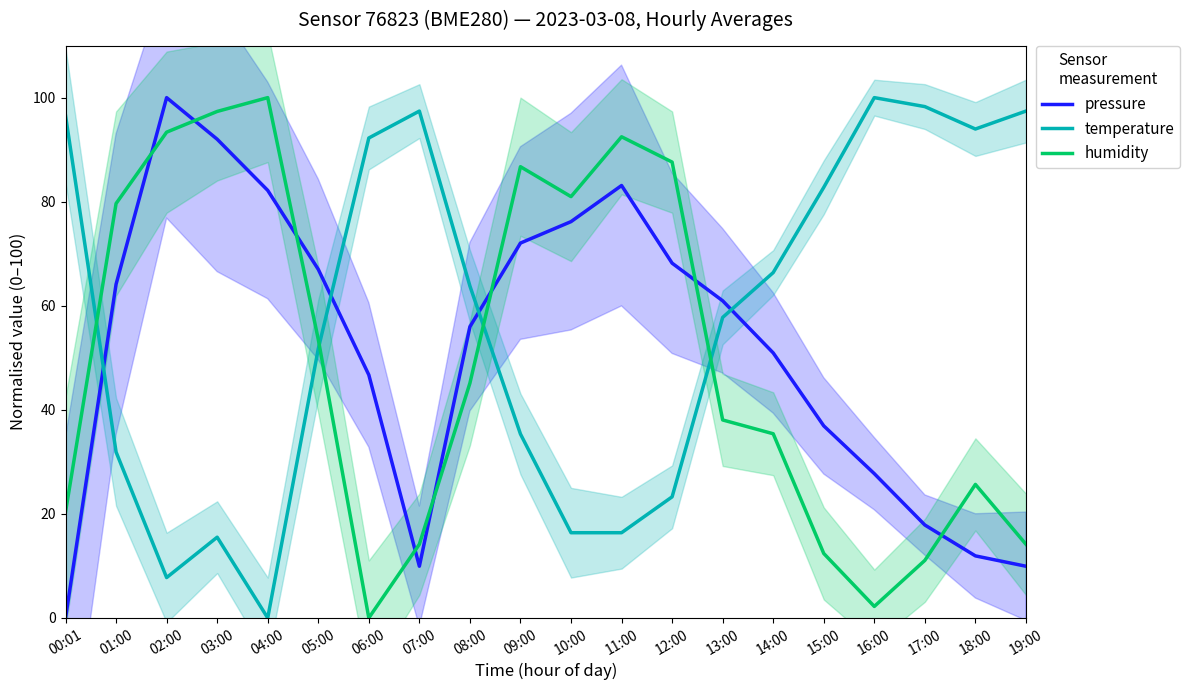

What is the label of the 10th point from the left?

09:00